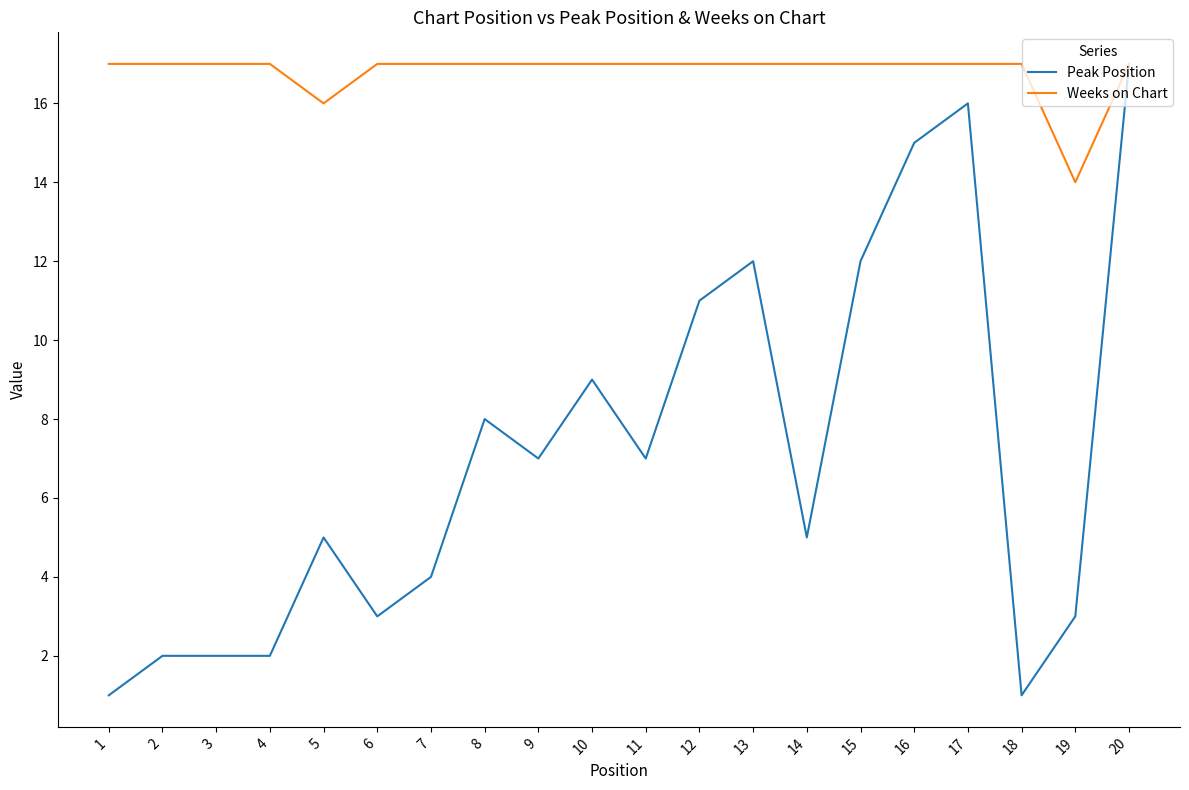

Reading right to left, what are all the values shown in this chart?

Peak Position: 17	3	1	16	15	12	5	12	11	7	9	7	8	4	3	5	2	2	2	1
Weeks on Chart: 17	14	17	17	17	17	17	17	17	17	17	17	17	17	17	16	17	17	17	17